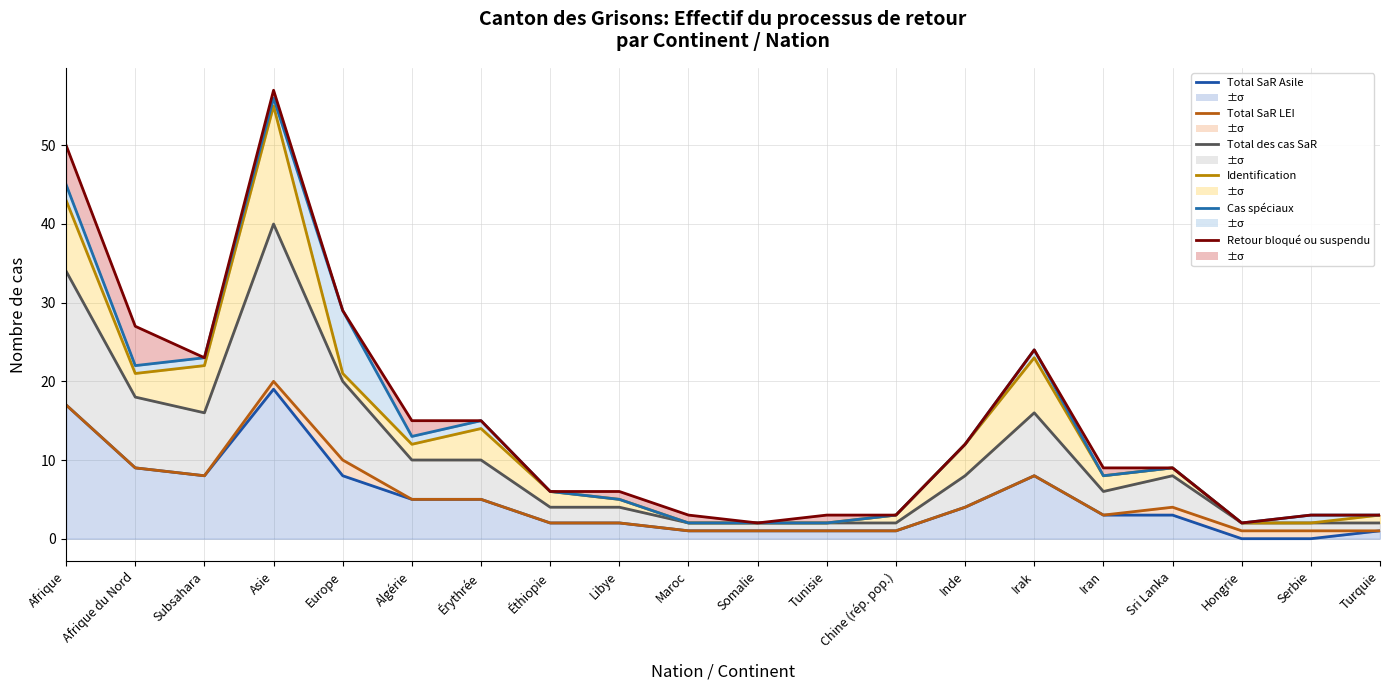

Which series has the widest spread of values?

Retour bloqué ou suspendu